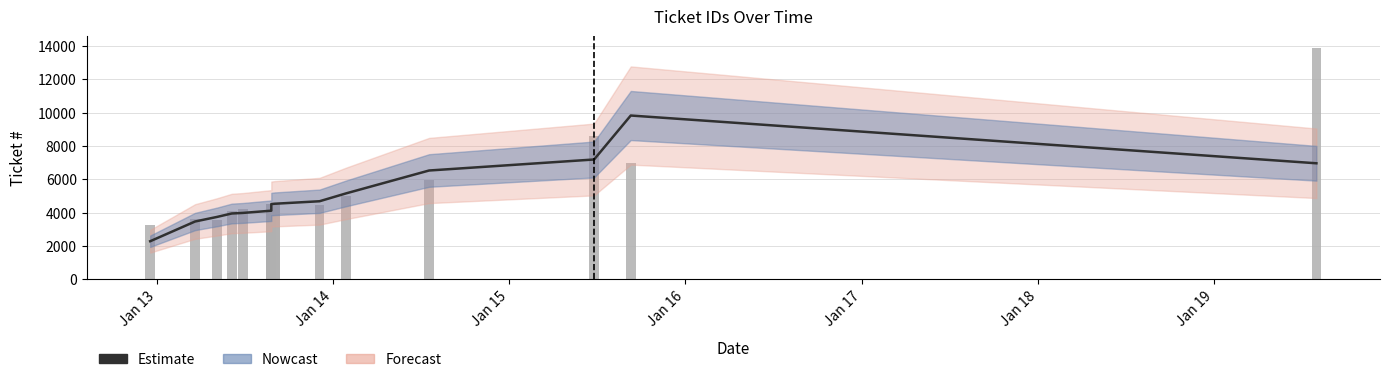

What is the value of the Estimate bar at the 2nd from the left?

3461.3